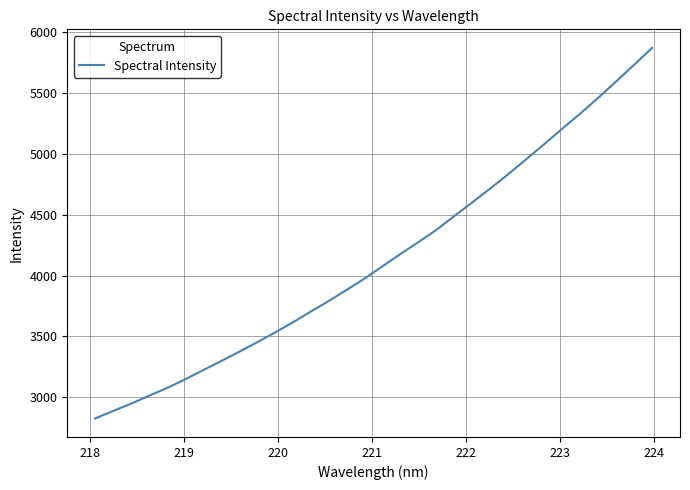

What is the minimum value shown in the chart?

2826.2